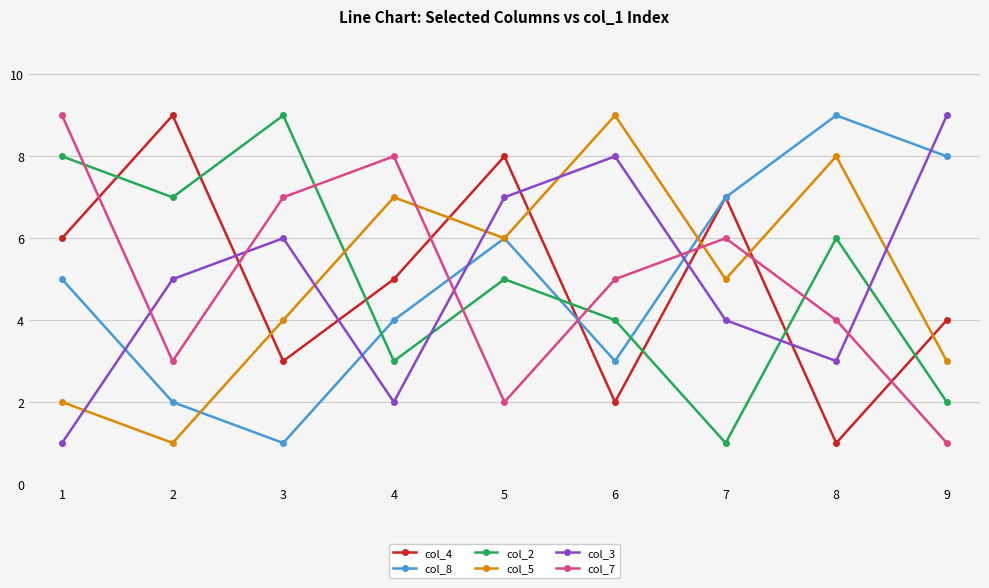

What is the maximum value shown in the chart?

9